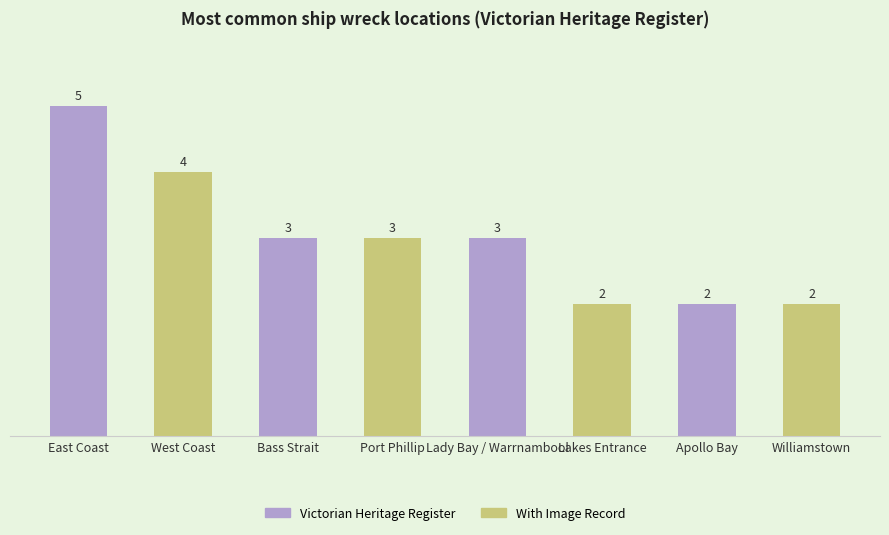

What is the sum of the values at Bass Strait and East Coast?

8